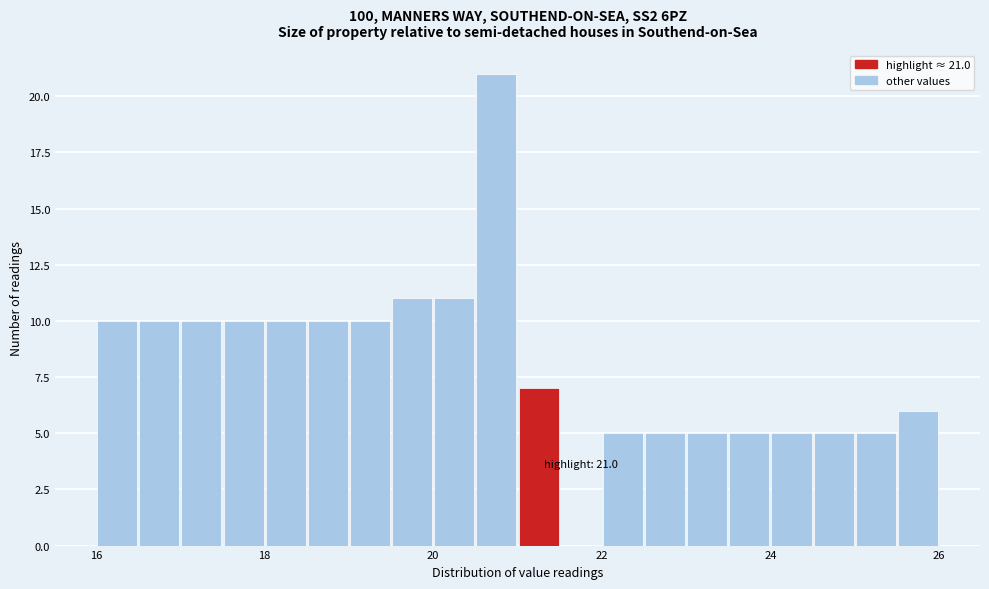

Read against the x-axis, roughly where is the centre of the tallest bar?

20.8